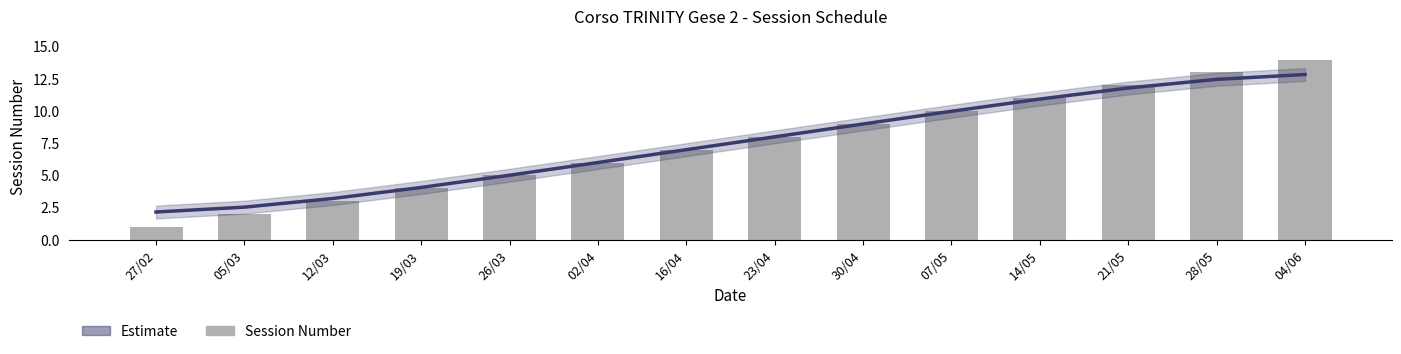

At which category is the sum across all series the highest?

04/06